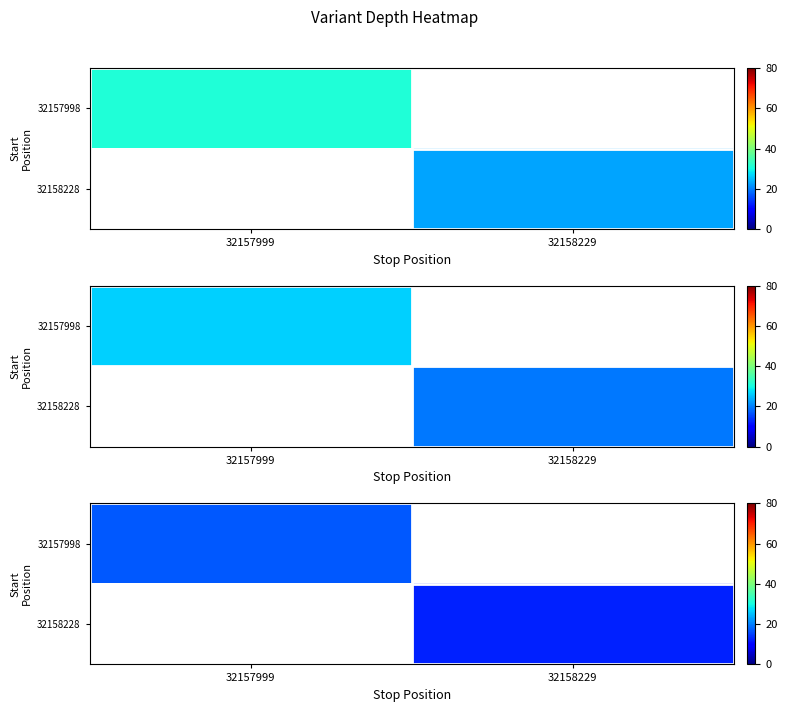

Rank the series by their average value, from highest to lowest.

32157998, 32158228